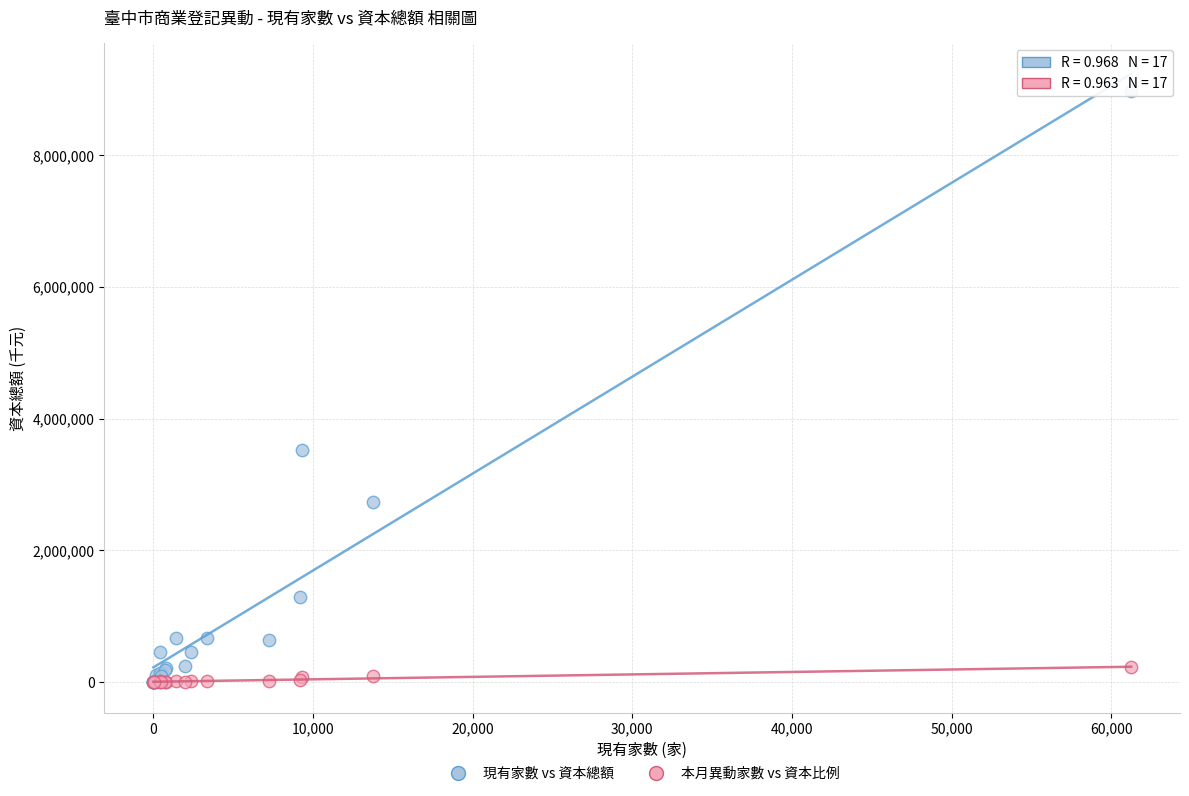

Which series reaches the maximum Y coordinate?

現有家數 vs 資本總額